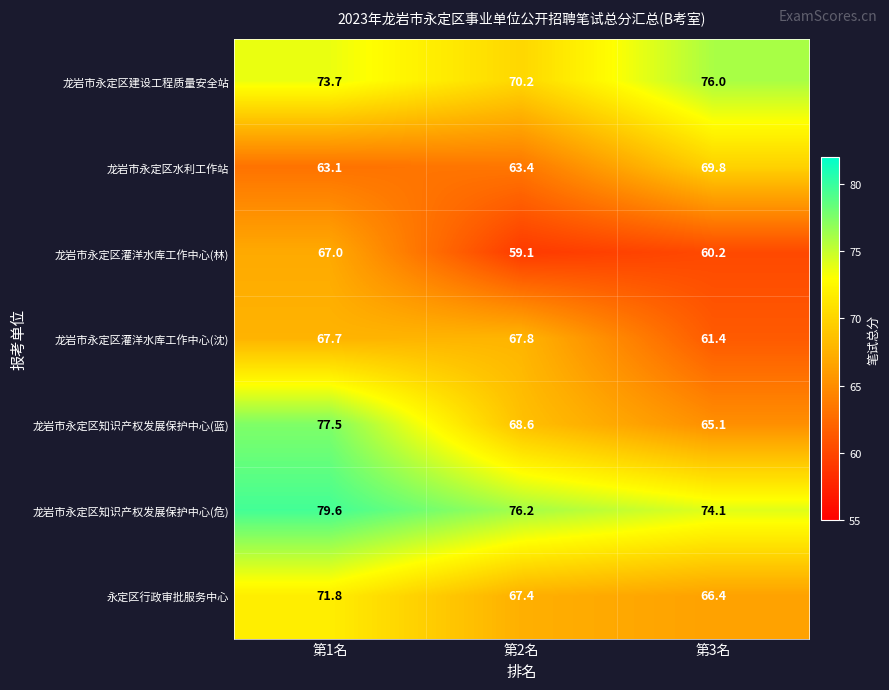

What is the approximate value of 永定区行政审批服务中心 at 第2名?

67.4